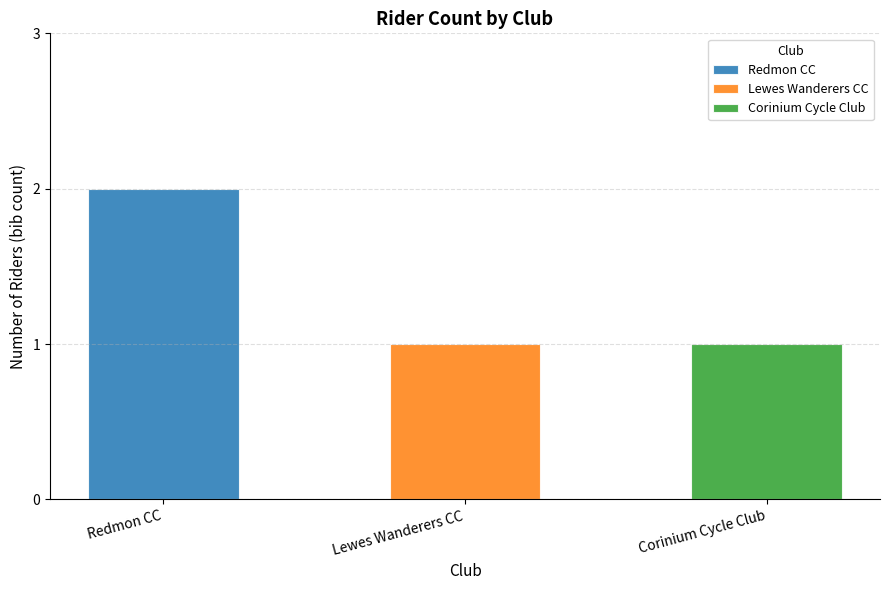

The value at Lewes Wanderers CC is 0. True or false?

False